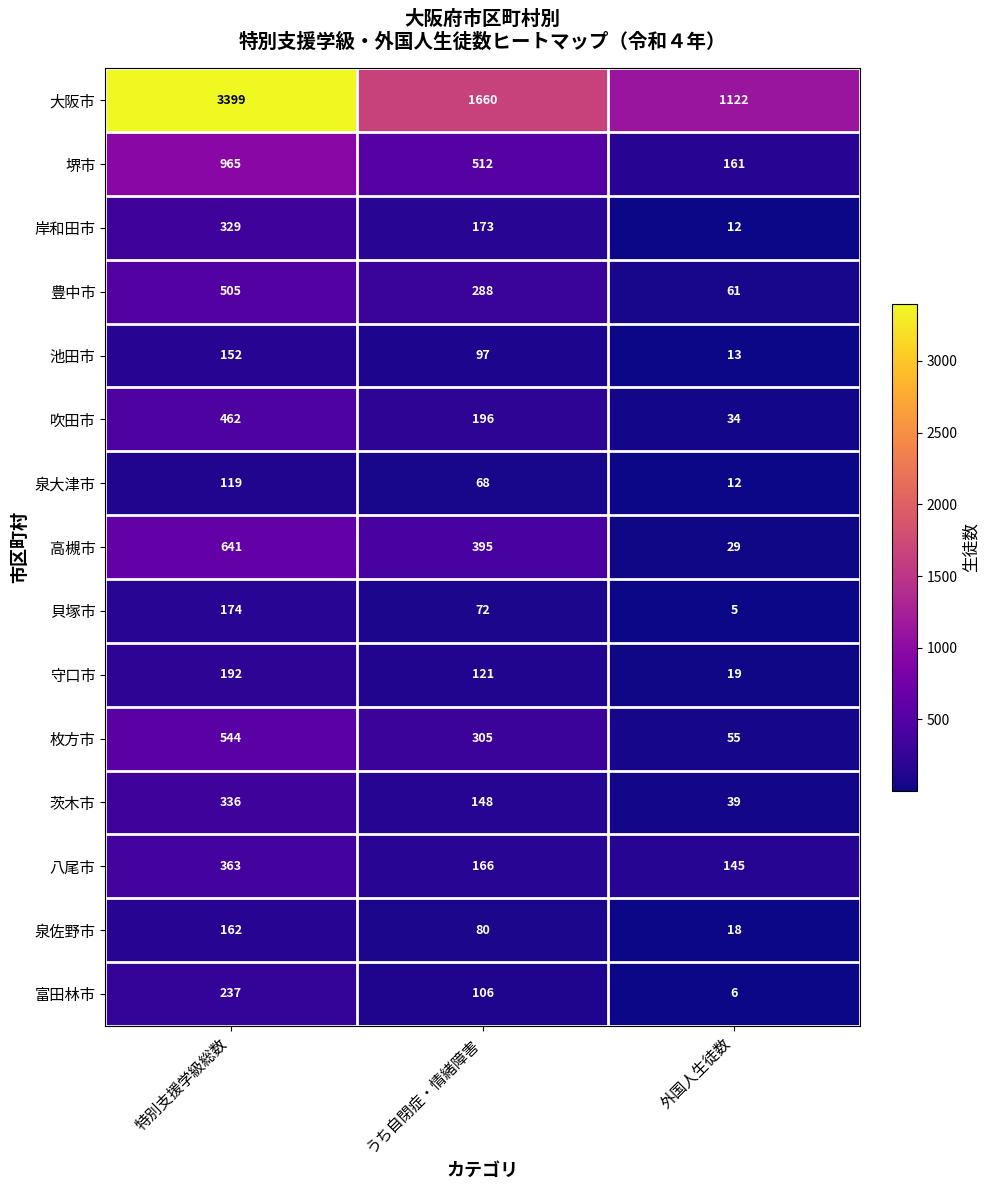

Rank the series by their maximum value, from lowest to highest.

泉大津市, 池田市, 泉佐野市, 貝塚市, 守口市, 富田林市, 岸和田市, 茨木市, 八尾市, 吹田市, 豊中市, 枚方市, 高槻市, 堺市, 大阪市